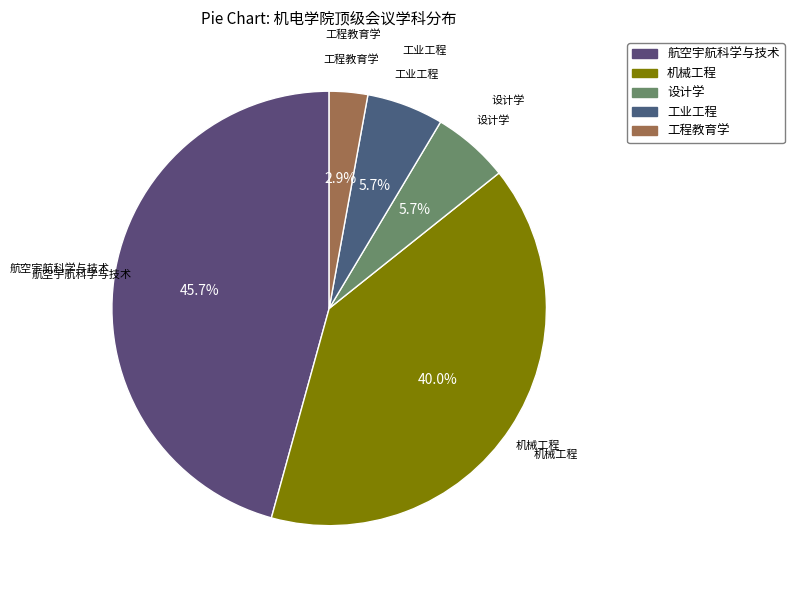

Is the sum of 设计学 and 工程教育学 greater than half?

No